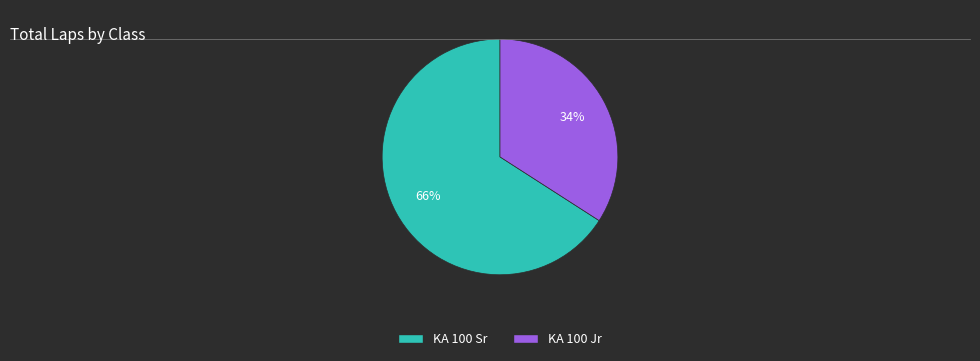

Which slice is the largest?

KA 100 Sr